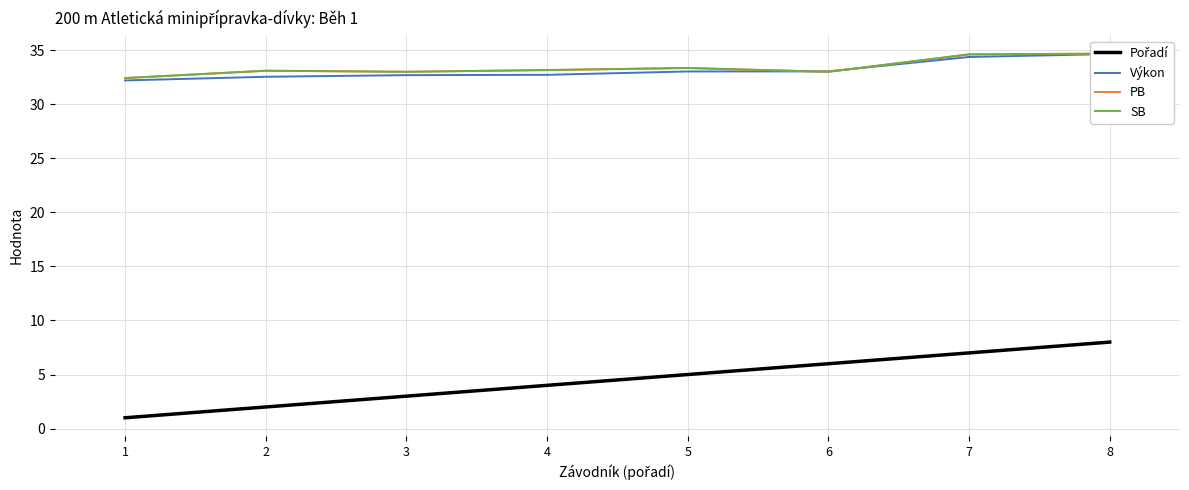

Is it true that Výkon equals 58.0 at 2?

False